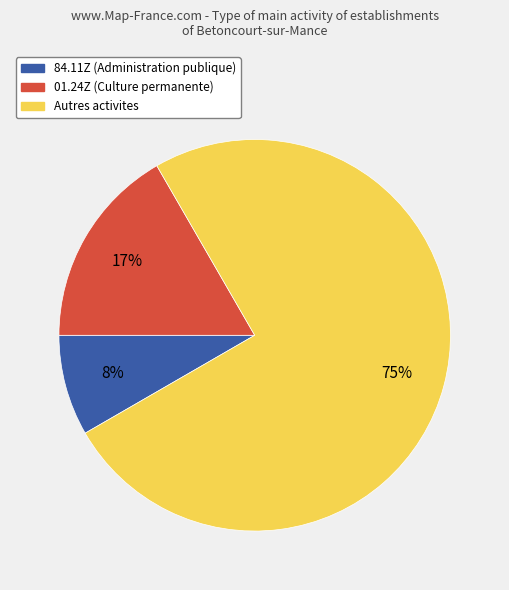

Count the number of slices in the pie.

3